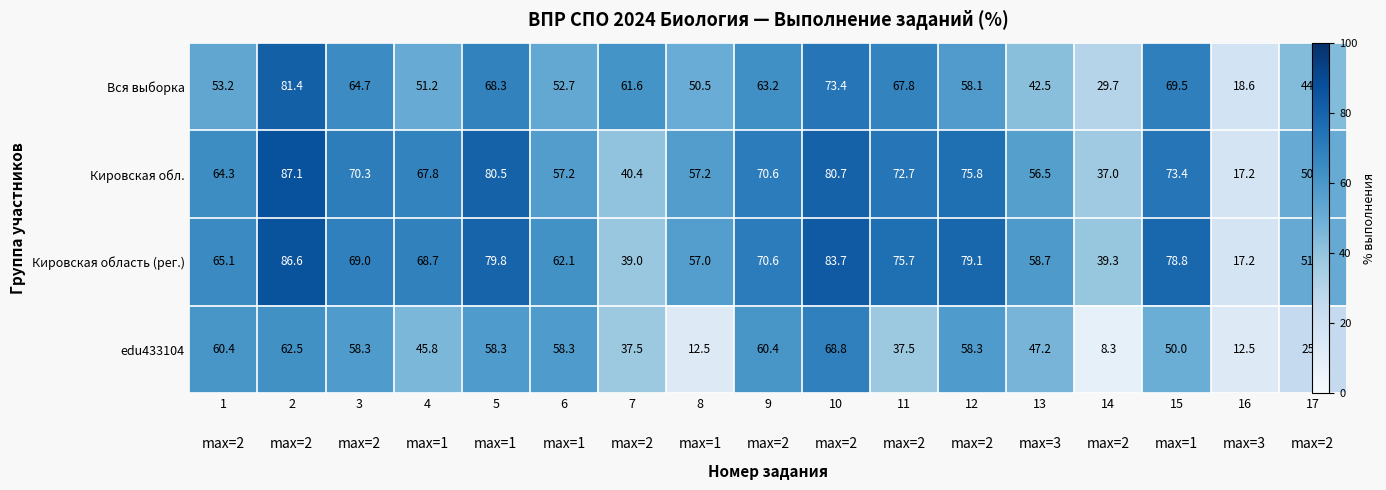

Which category has the highest value across all series?

2